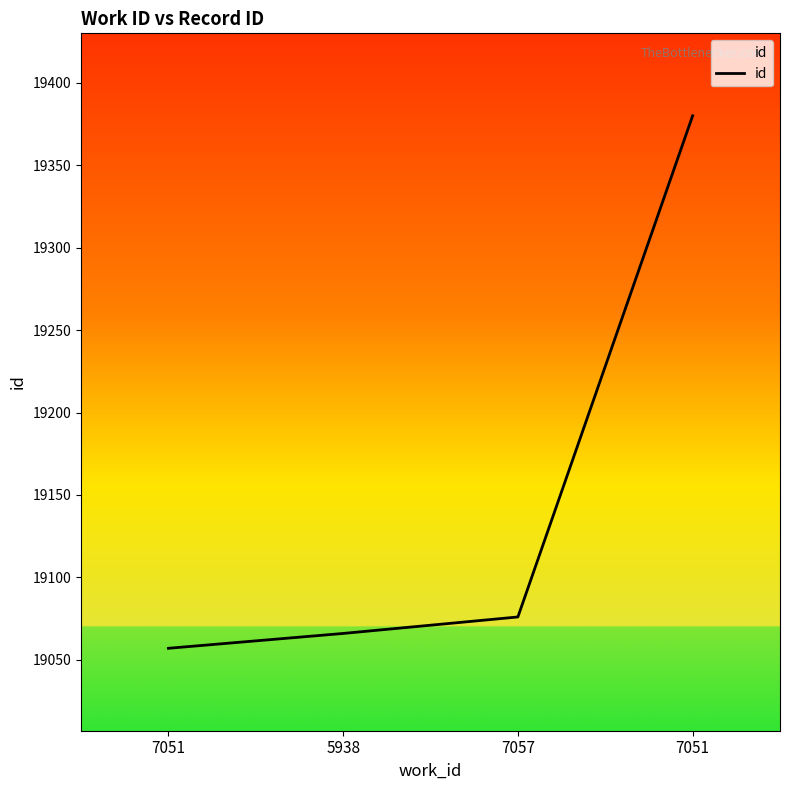

Count the number of categories in the chart.

4